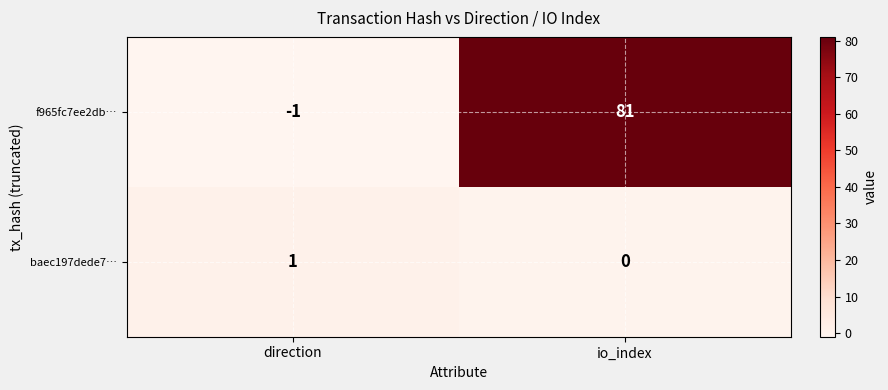

At which label does baec197dede7… reach its minimum?

io_index